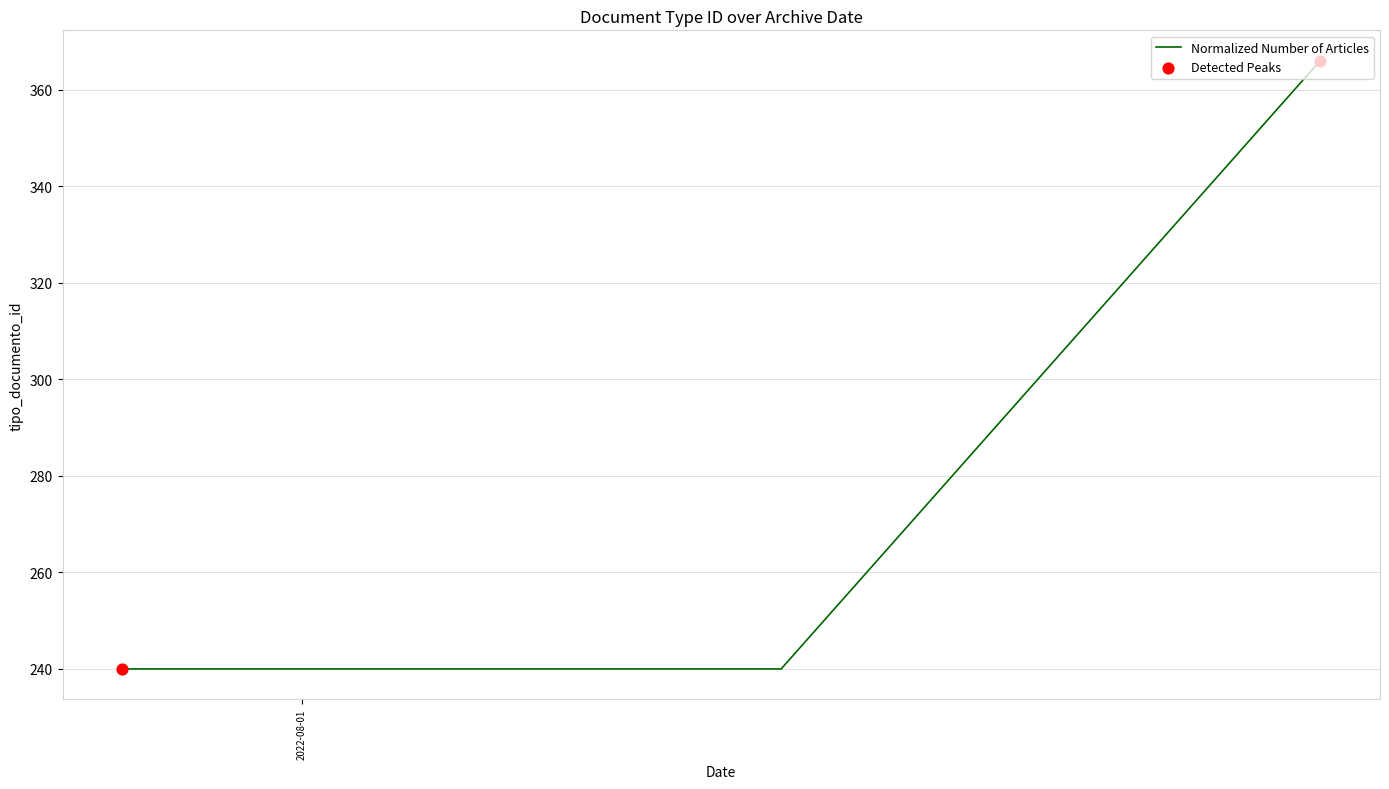

What is the sum of all values?

846